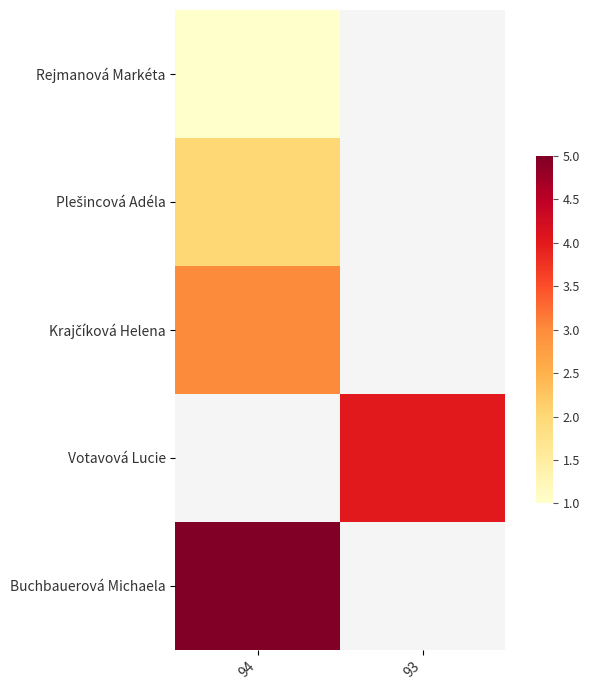

How many data points does each series have?

2